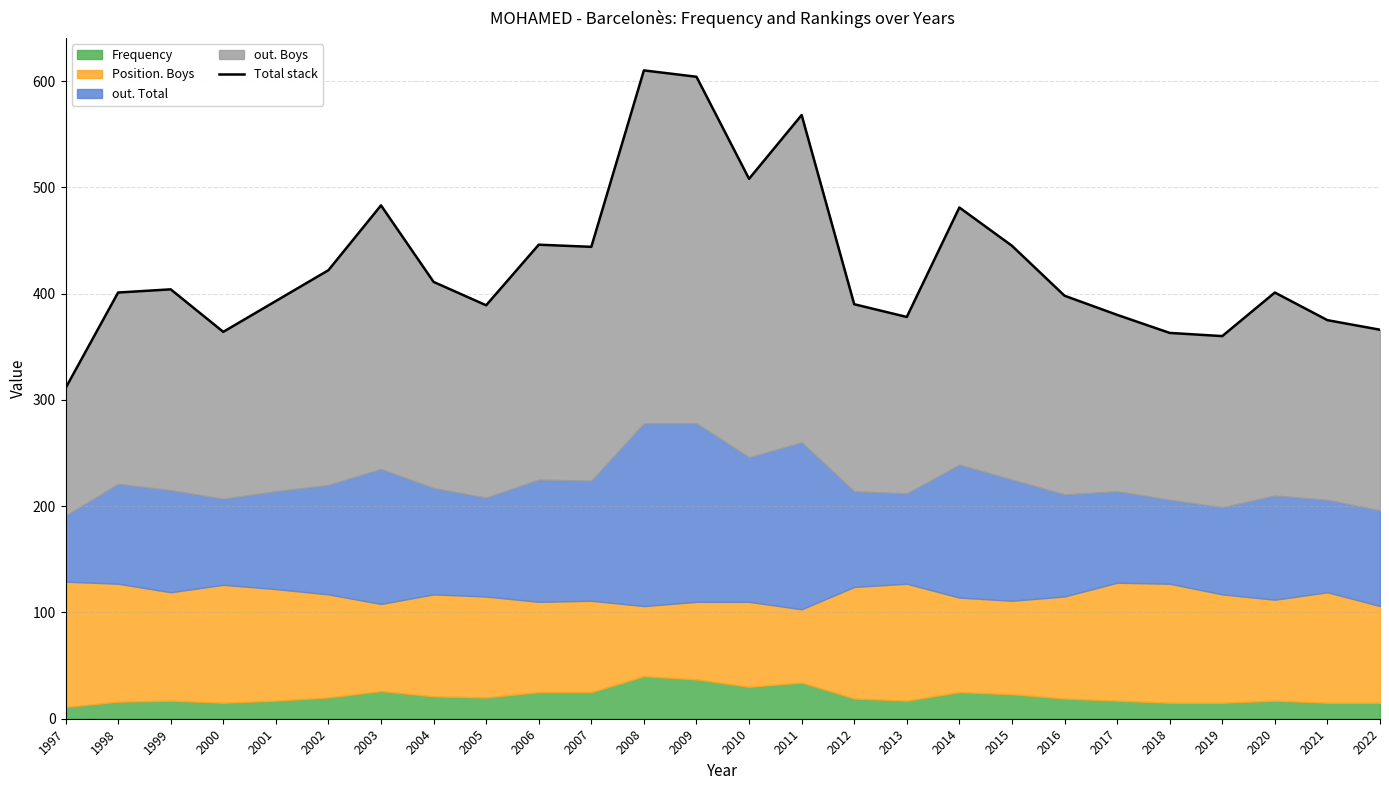

Reading left to right, what are all the values shown in this chart?

311	401	404	364	393	422	483	411	389	446	444	610	604	508	568	390	378	481	445	398	380	363	360	401	375	366